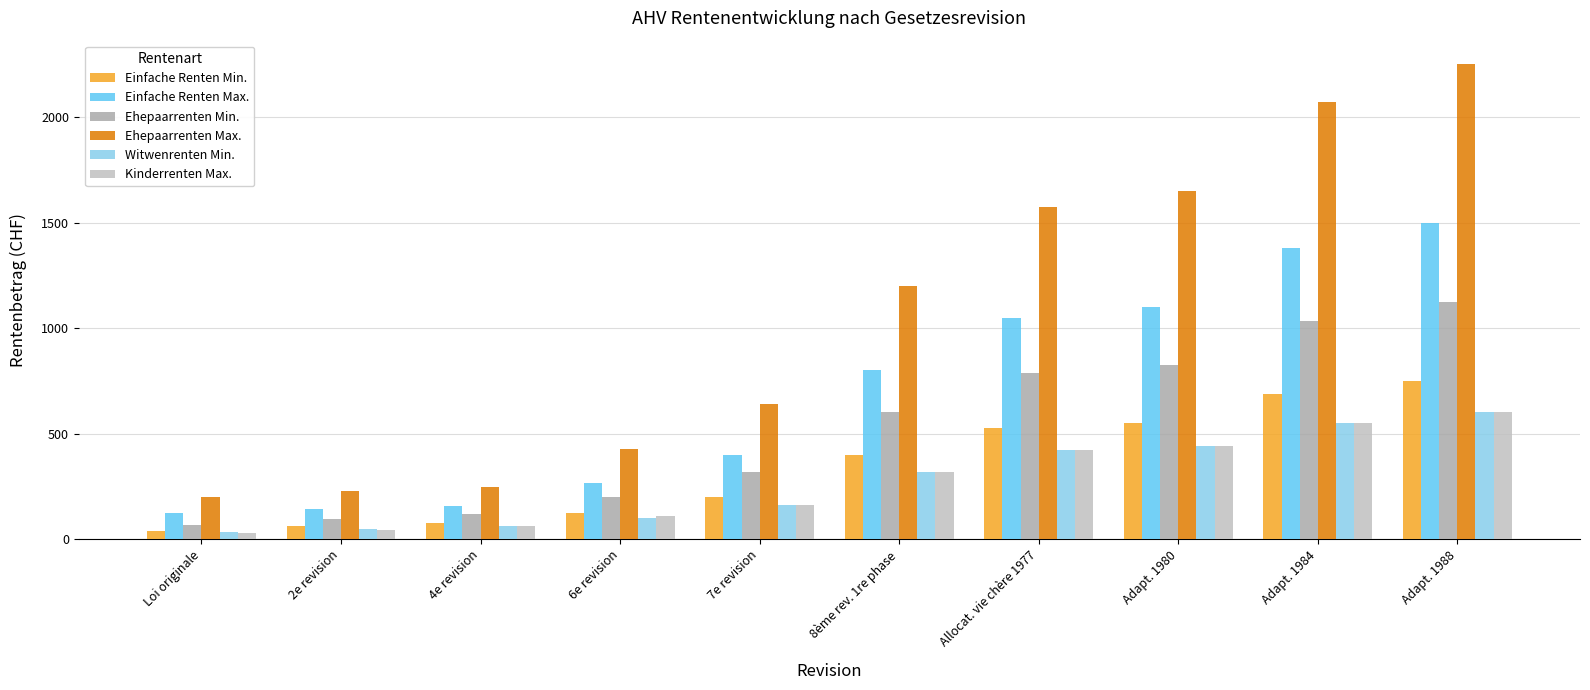

What is the average value of the Witwenrenten Min. series?

273